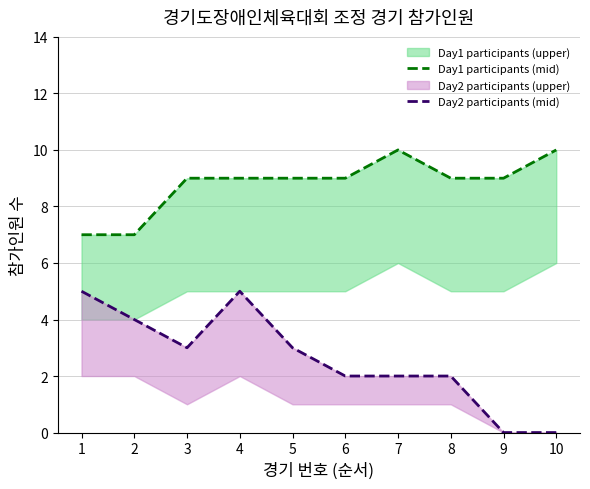

What is the value of the Day2 participants (mid) point at the 1st from the left?

5